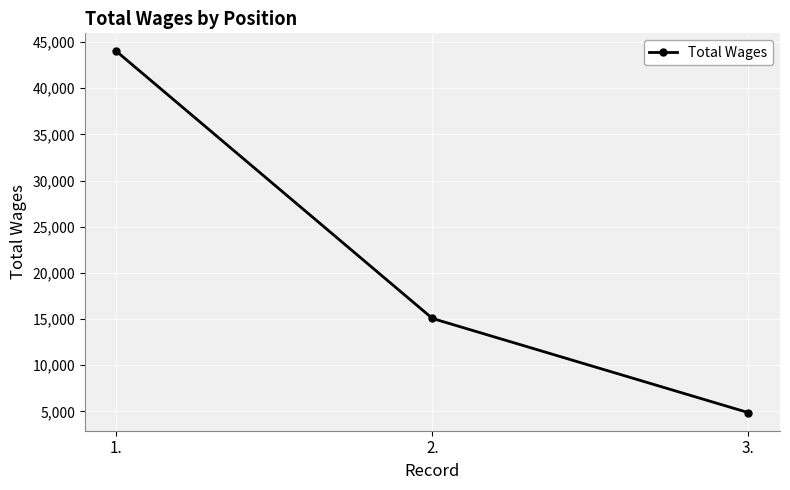

What is the minimum value shown in the chart?

4856